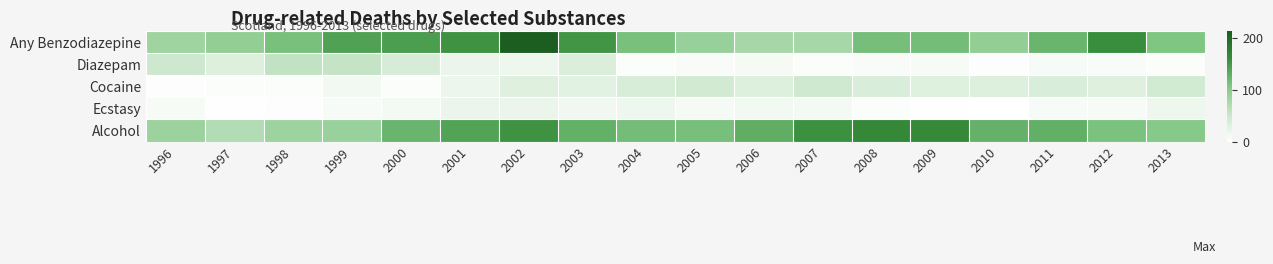

What is the maximum value shown in the chart?

214